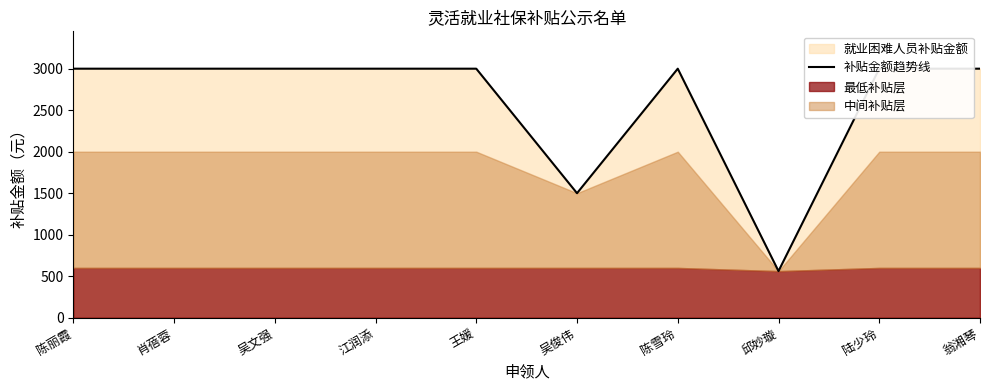

Which label corresponds to the smallest value in the chart?

邱妙璇